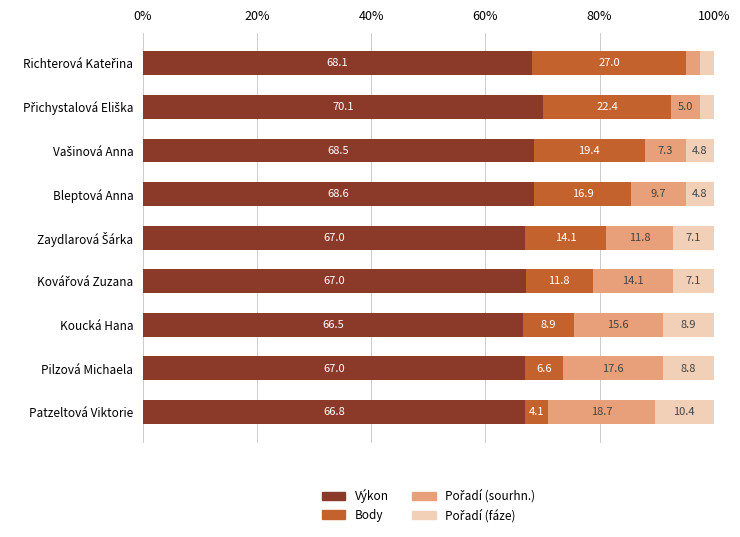

At which label does Výkon reach its minimum?

Koucká Hana